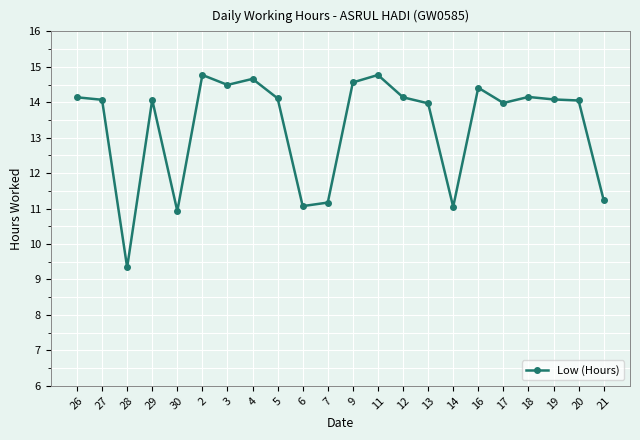

What is the value of the 22nd point from the left?

11.2